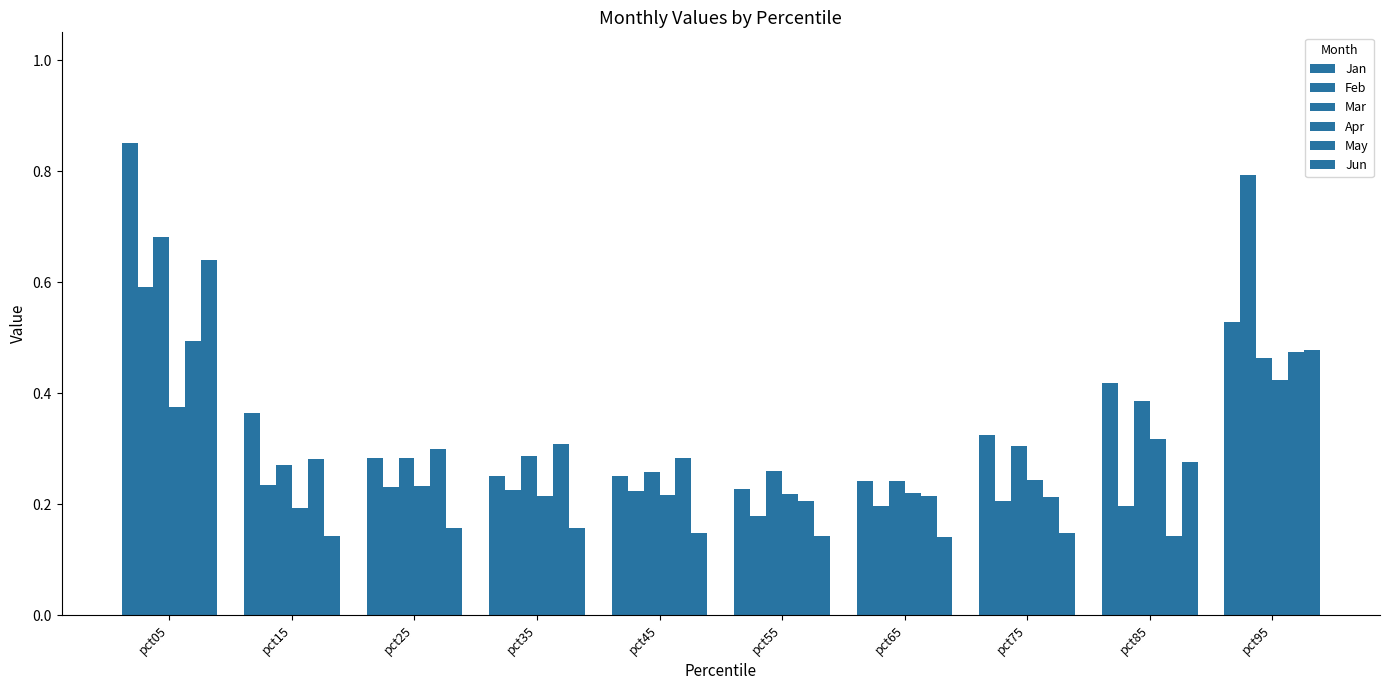

The Feb series shows 0.2 at pct35. True or false?

True